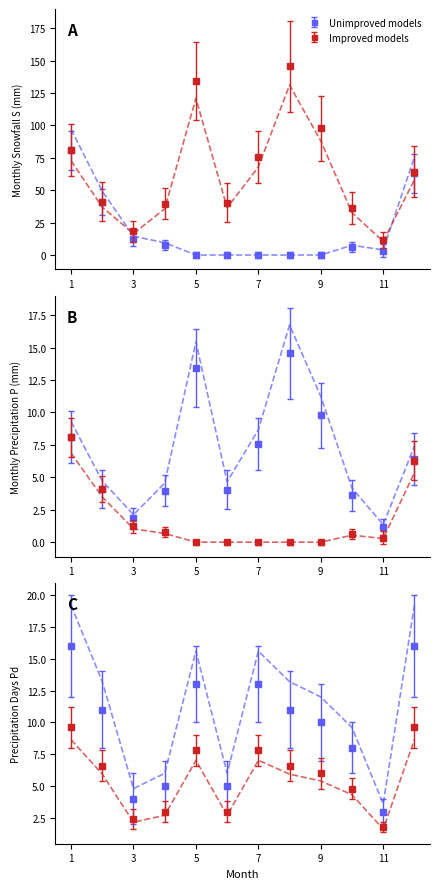

Which label corresponds to the largest value in the chart?

8